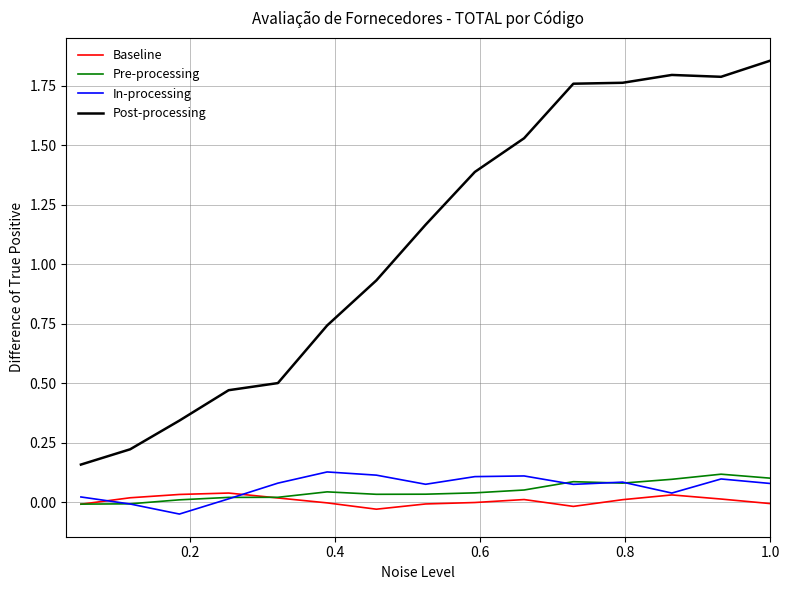

Which series has the largest total across all categories?

Post-processing